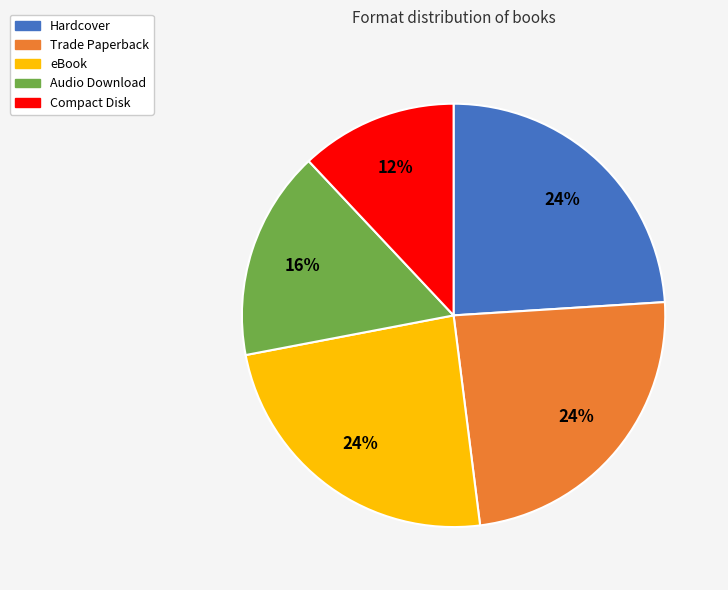

How many slices are in this pie chart?

5